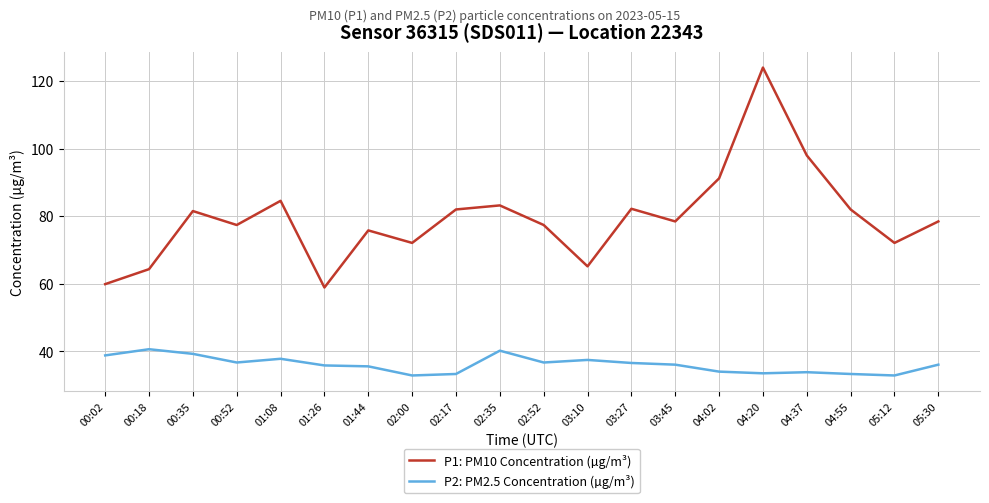

True or false: P2: PM2.5 Concentration (µg/m³) and P1: PM10 Concentration (µg/m³) cross at least once.

False